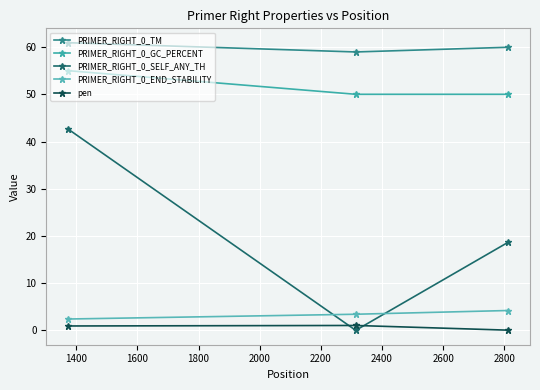

How many lines are shown in the chart?

5